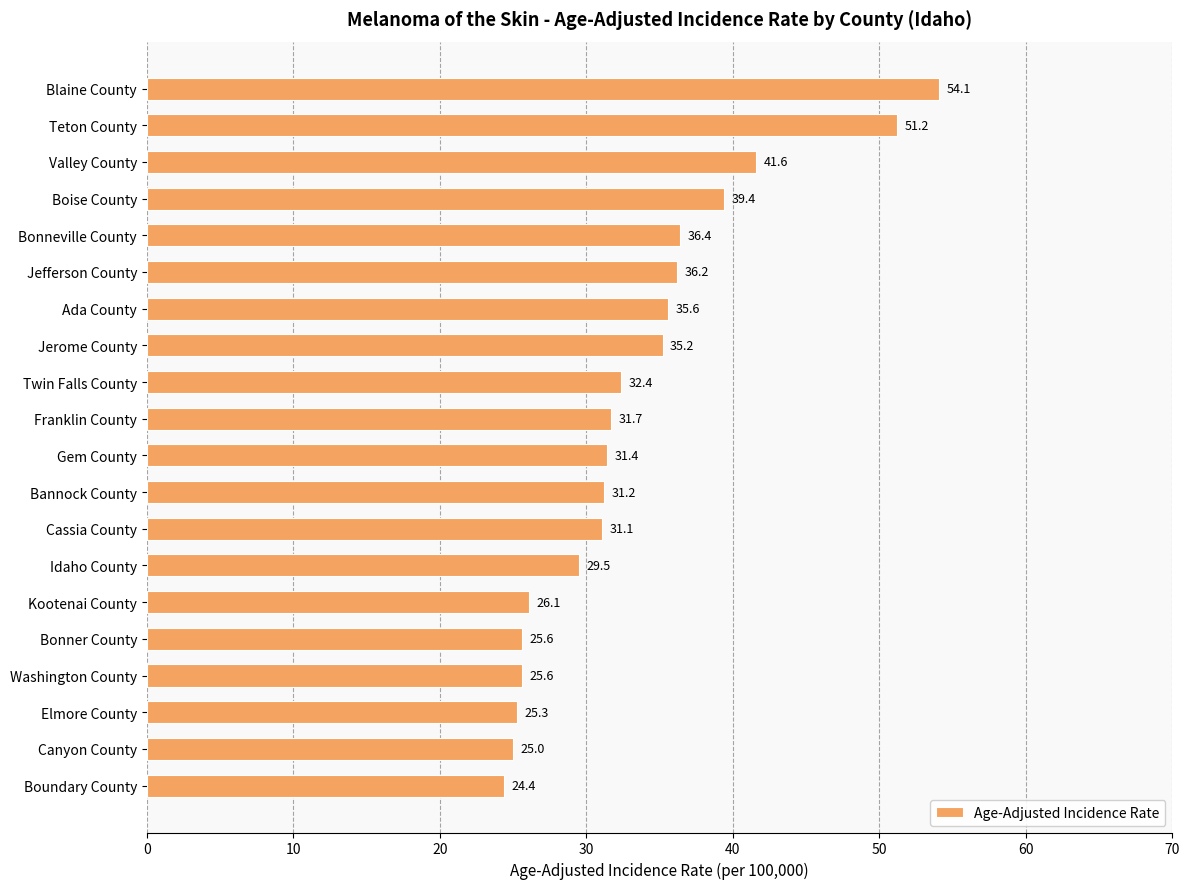

What is the difference between the maximum and minimum values?

29.7